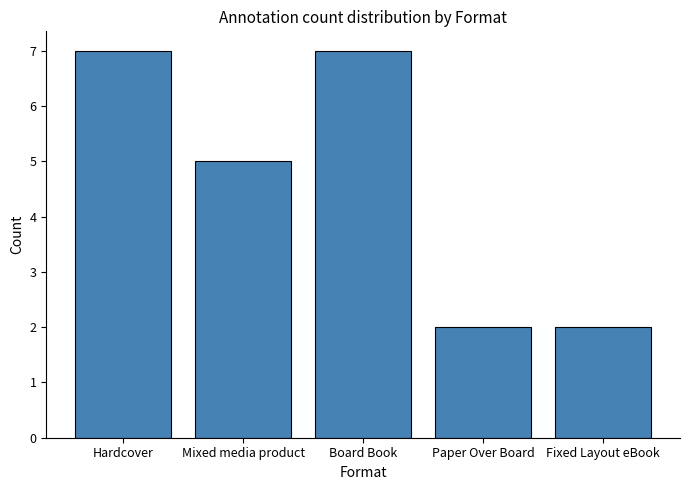

True or false: the data shows 7 at Hardcover.

True